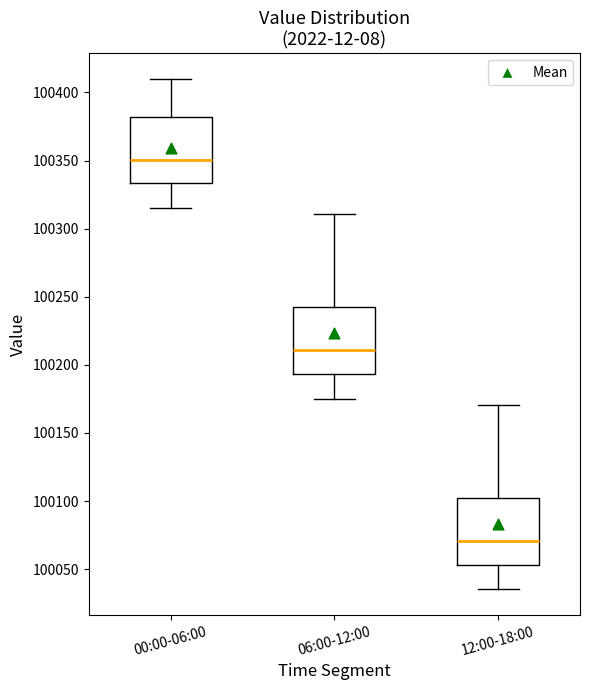

Which box's median line is the lowest?

12:00-18:00